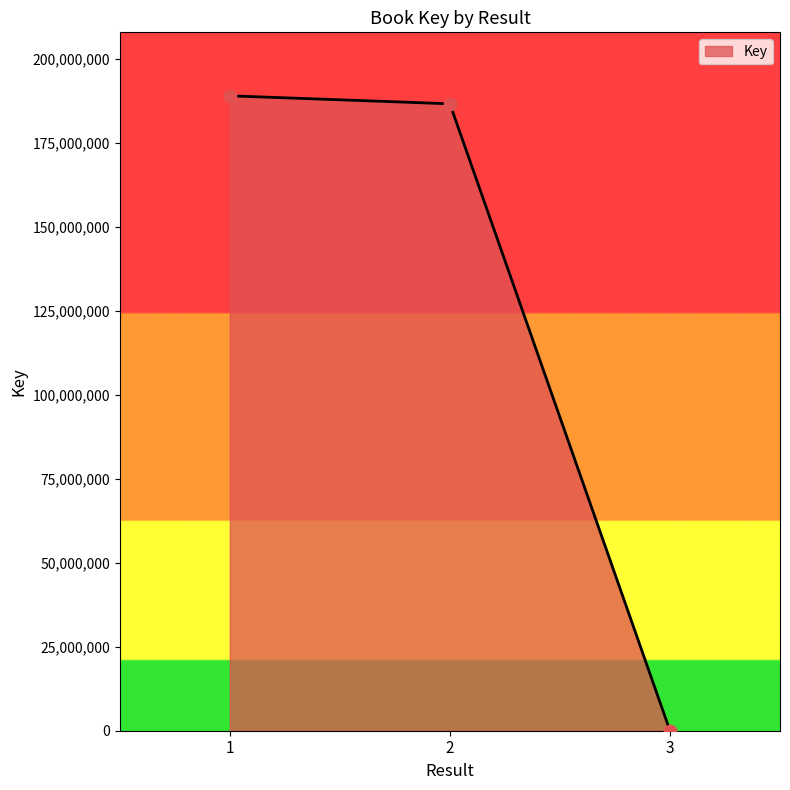

What is the change in value from 2 to 3?

-186596064